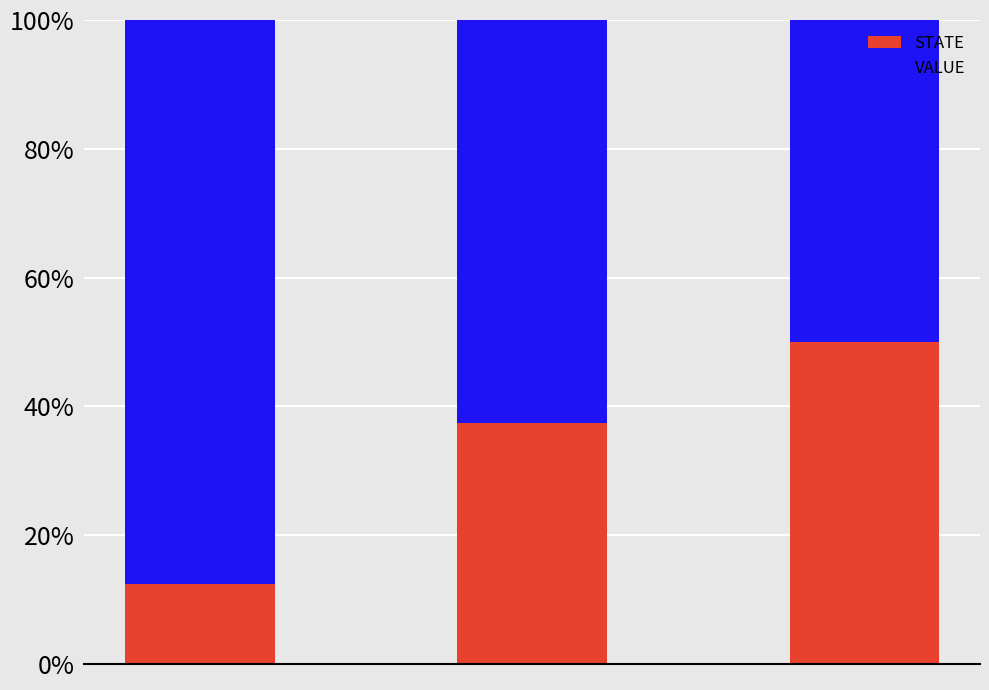

What is the average value of the STATE series?

33.3